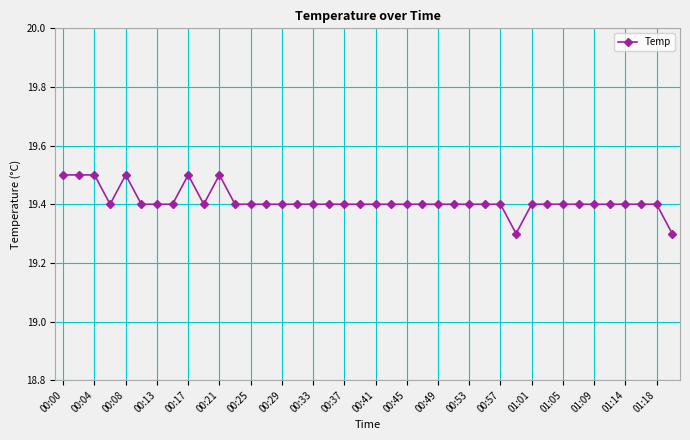

What is the average value?

19.4